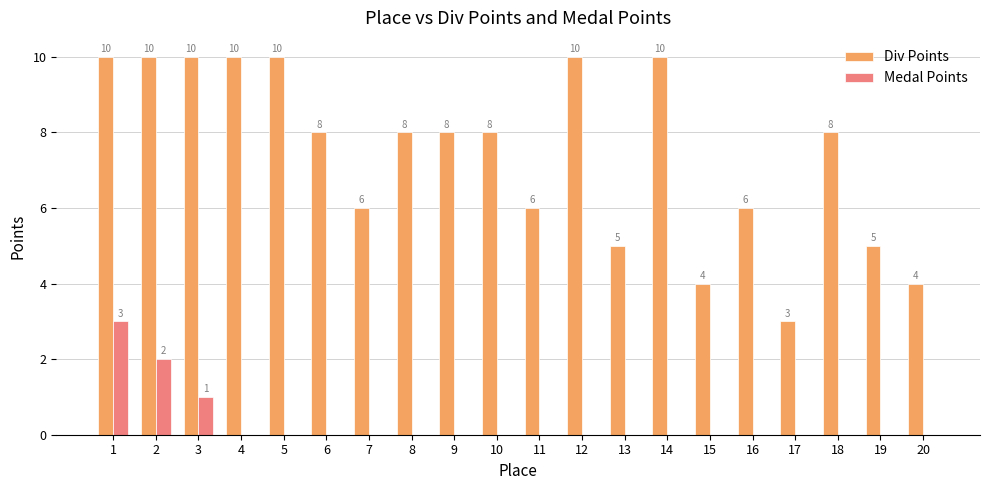

Where is Medal Points nearest to the value 1?

3